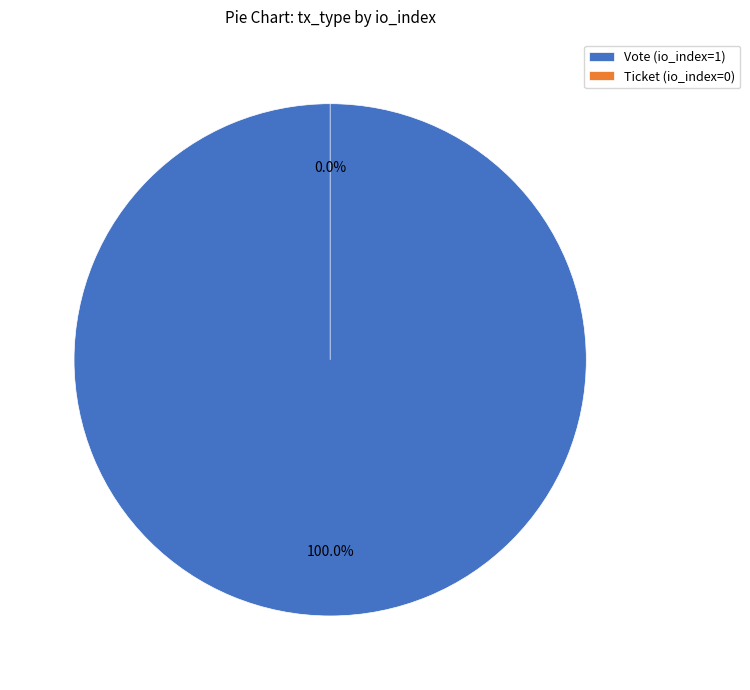

What is the change in value from Vote (io_index=1) to Ticket (io_index=0)?

-1